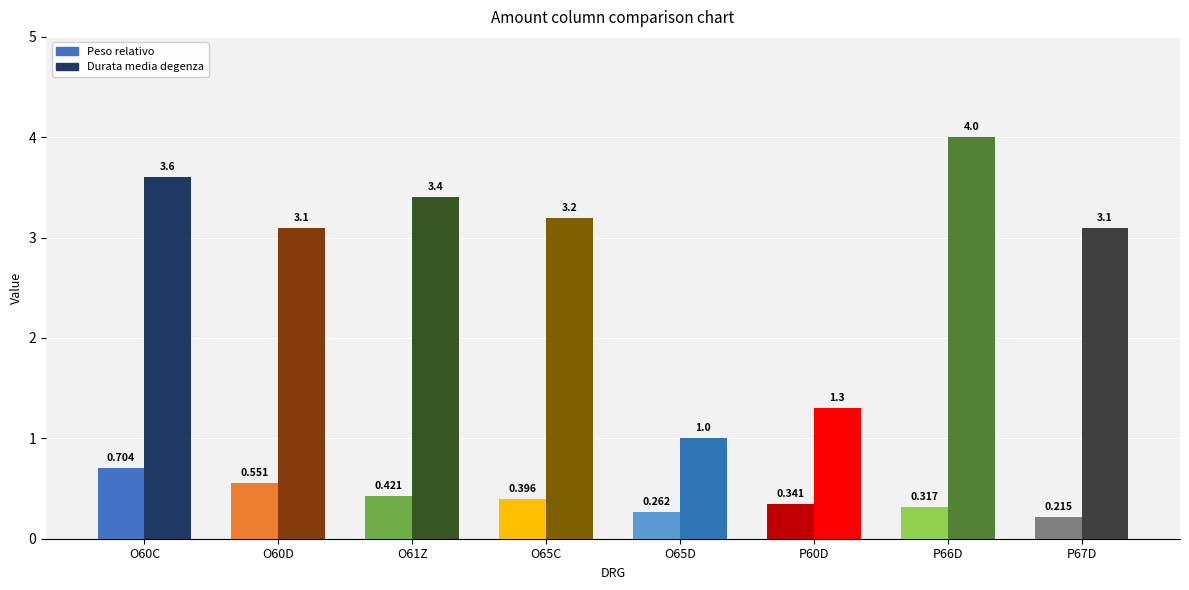

What are all the series names shown in the legend?

Peso relativo, Durata media degenza